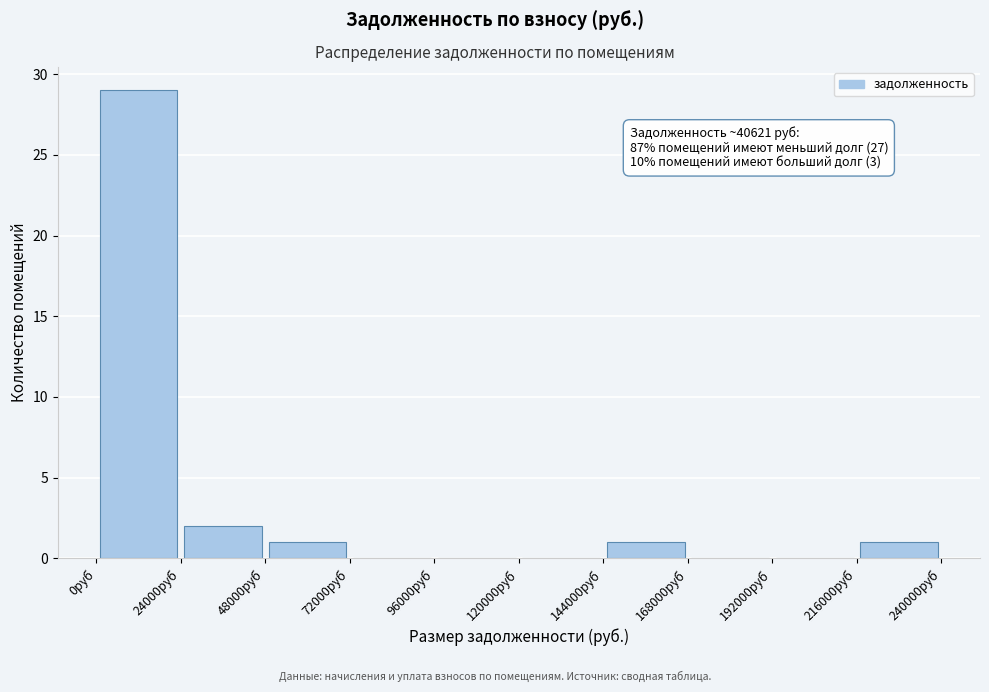

Over which range of the x-axis is the bar tallest?

0 to 24000